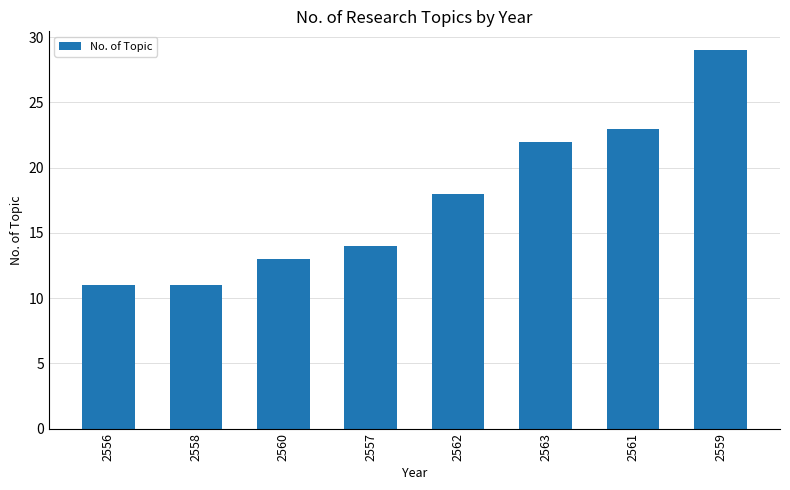

What is the ratio of the value at 2556 to the value at 2557?

0.8